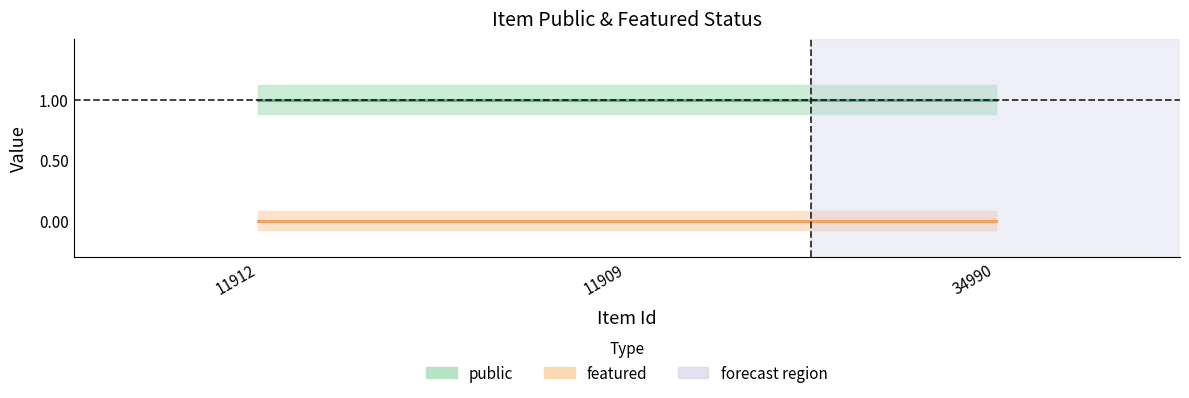

Which series has the widest spread of values?

public